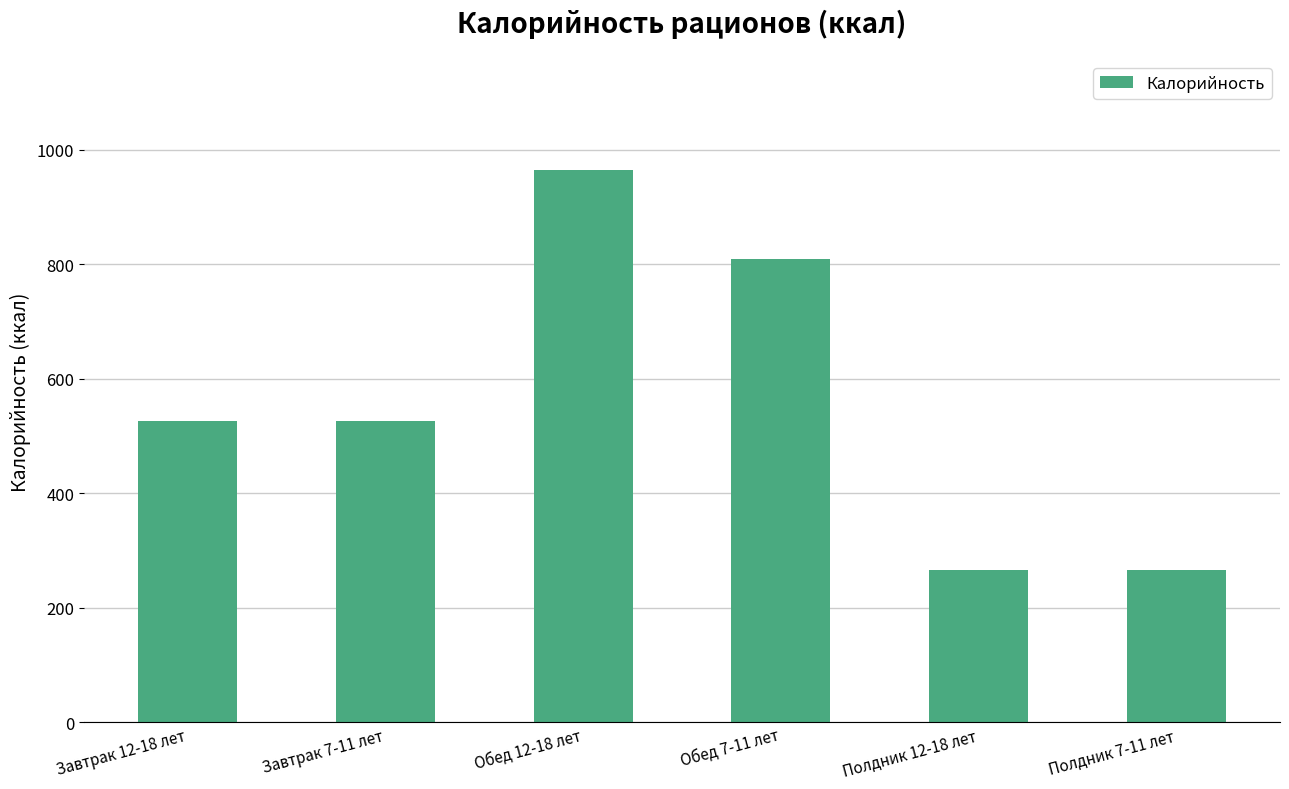

What is the difference between the values at Полдник 7-11 лет and Завтрак 7-11 лет?

261.0